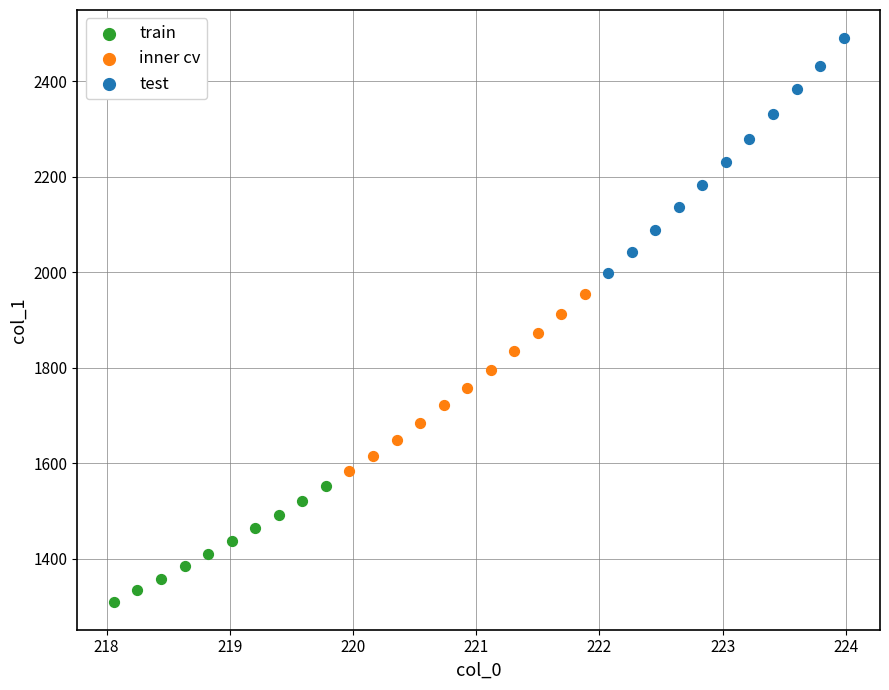

Which series contains the highest Y value?

test